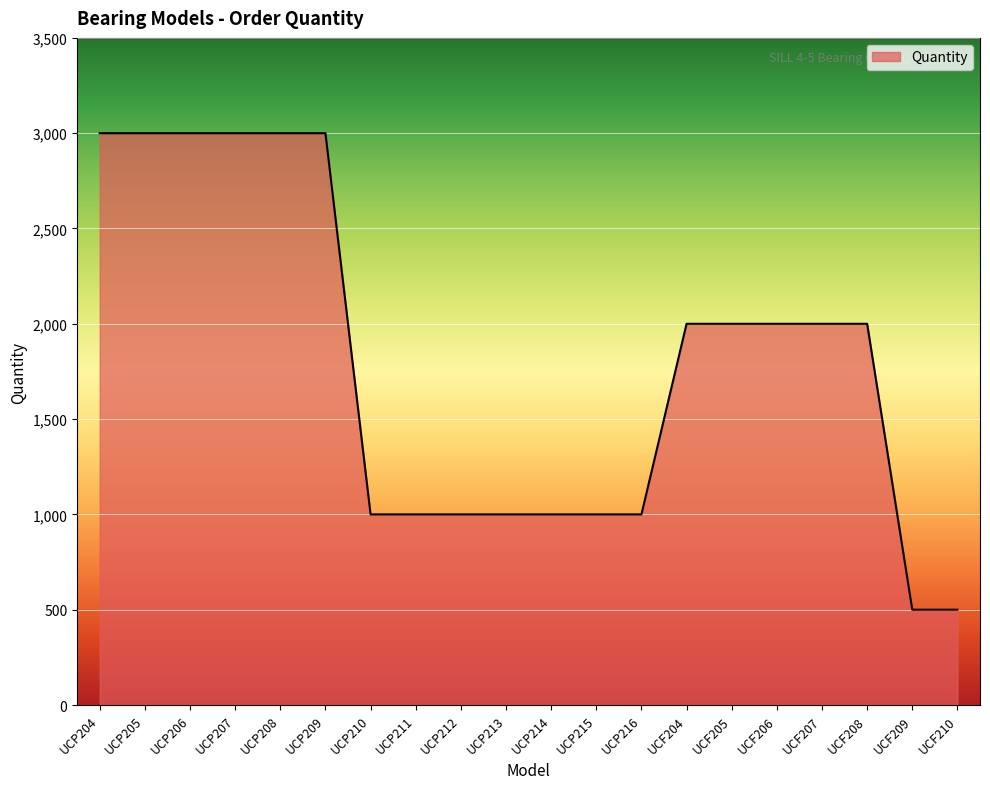

Is it true that the value at UCF208 is 456?

False